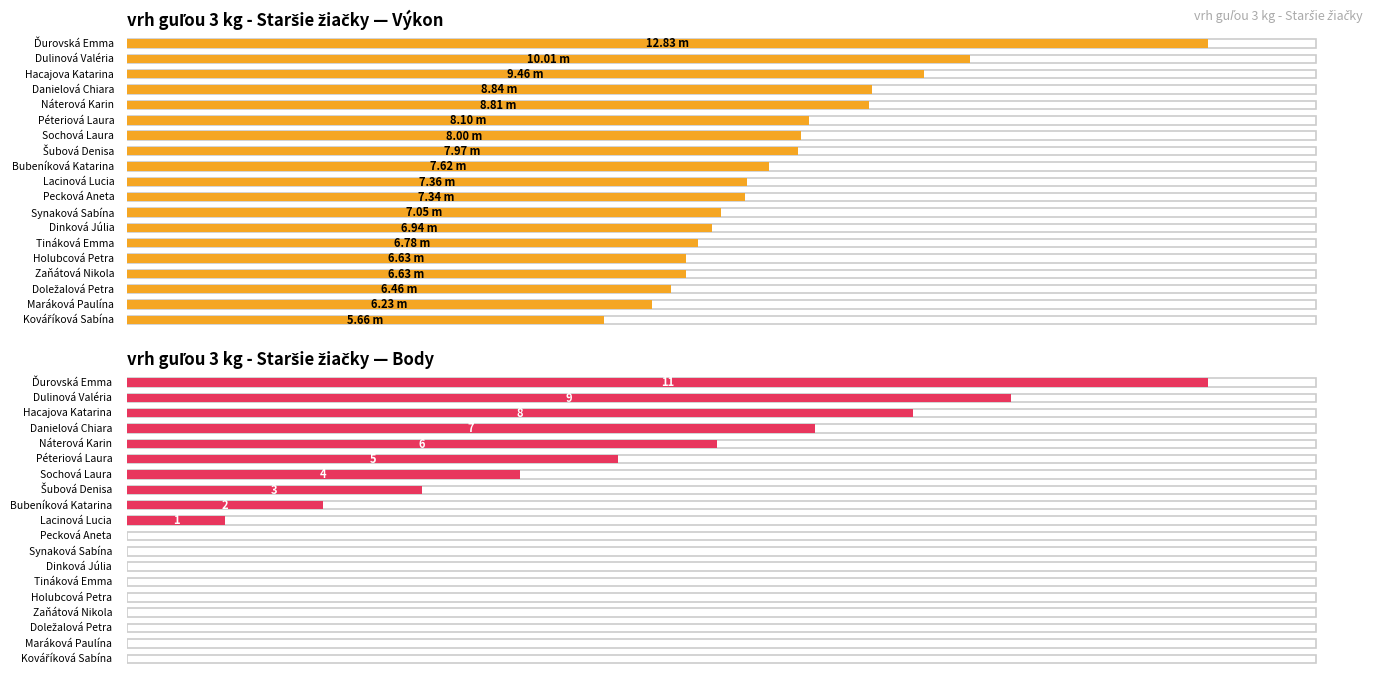

List the labels in order of Body value, largest first.

Ďurovská Emma, Dulinová Valéria, Hacajova Katarina, Danielová Chiara, Náterová Karin, Péteriová Laura, Sochová Laura, Šubová Denisa, Bubeníková Katarina, Lacinová Lucia, Pecková Aneta, Synaková Sabína, Dinková Júlia, Tináková Emma, Holubcová Petra, Zaňátová Nikola, Doležalová Petra, Maráková Paulína, Kováříková Sabína